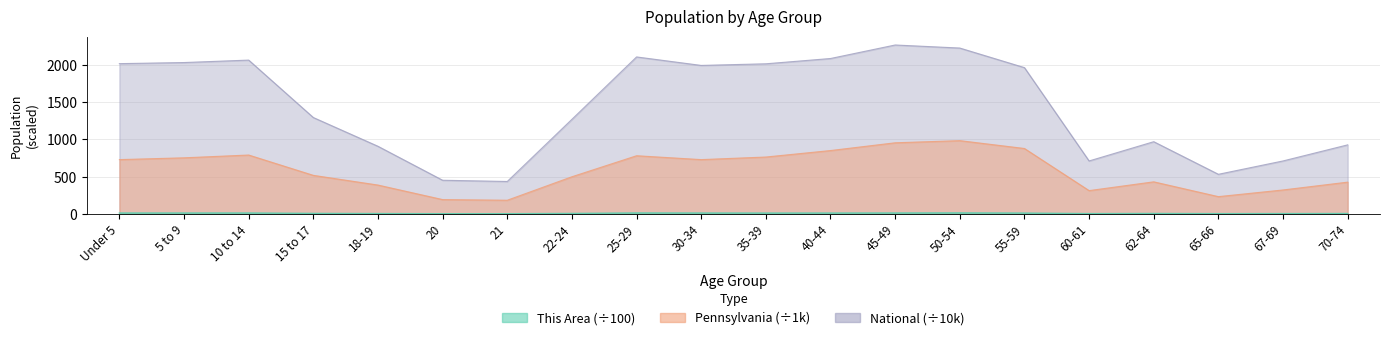

True or false: National and Pennsylvania intersect in this chart.

False